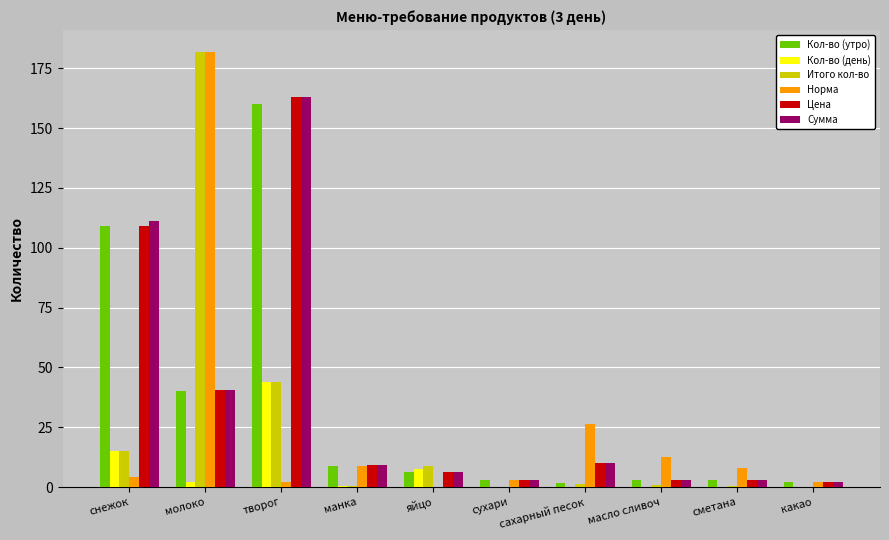

What is the maximum value for Кол-во (день)?

44.0